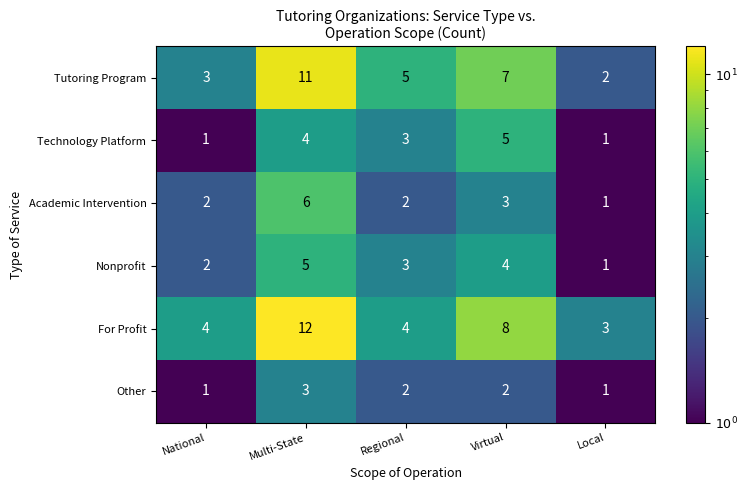

At which category is the sum across all series the highest?

Multi-State